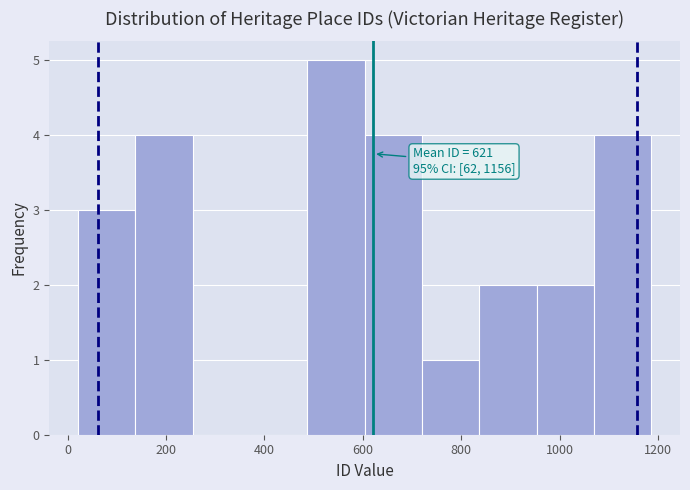

Over which range of the x-axis is the bar tallest?

480 to 600